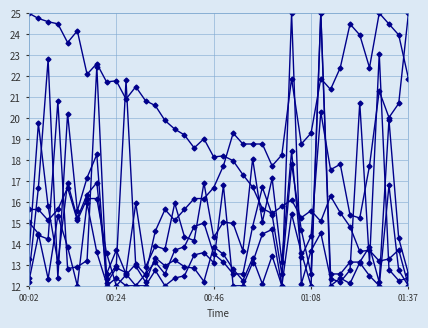

True or false: SDS_P2 has a value of 9.5 at 16.

False